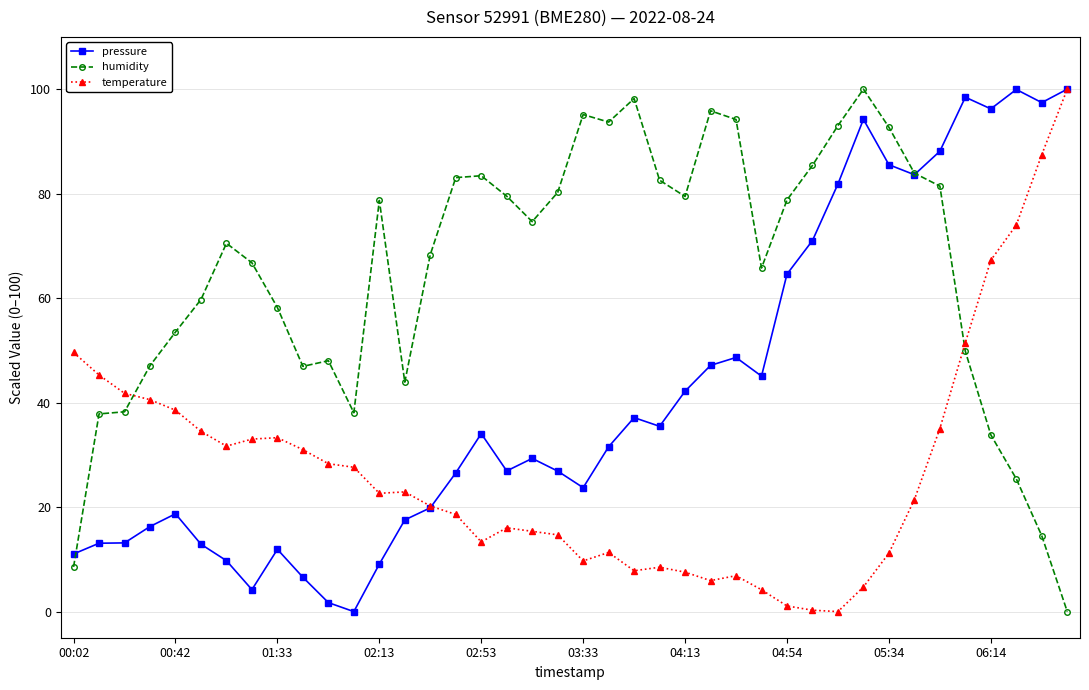

What is the value of the humidity point at the 24th from the left?

82.6